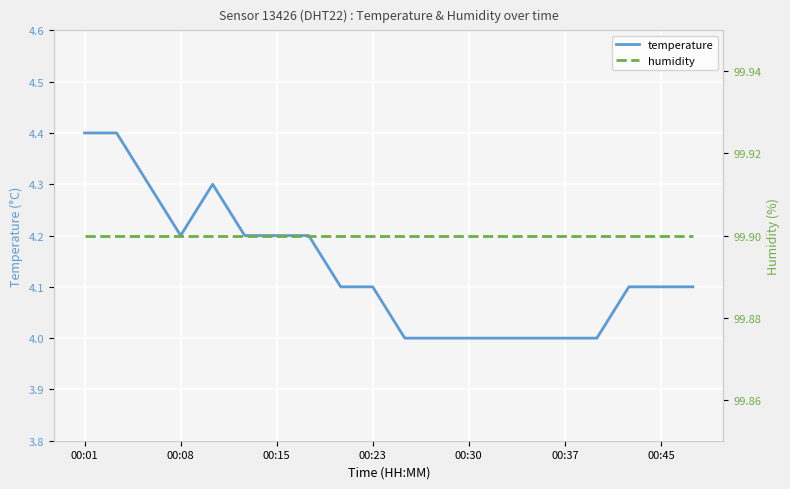

The value of humidity at 00:37 is 99.9. True or false?

True